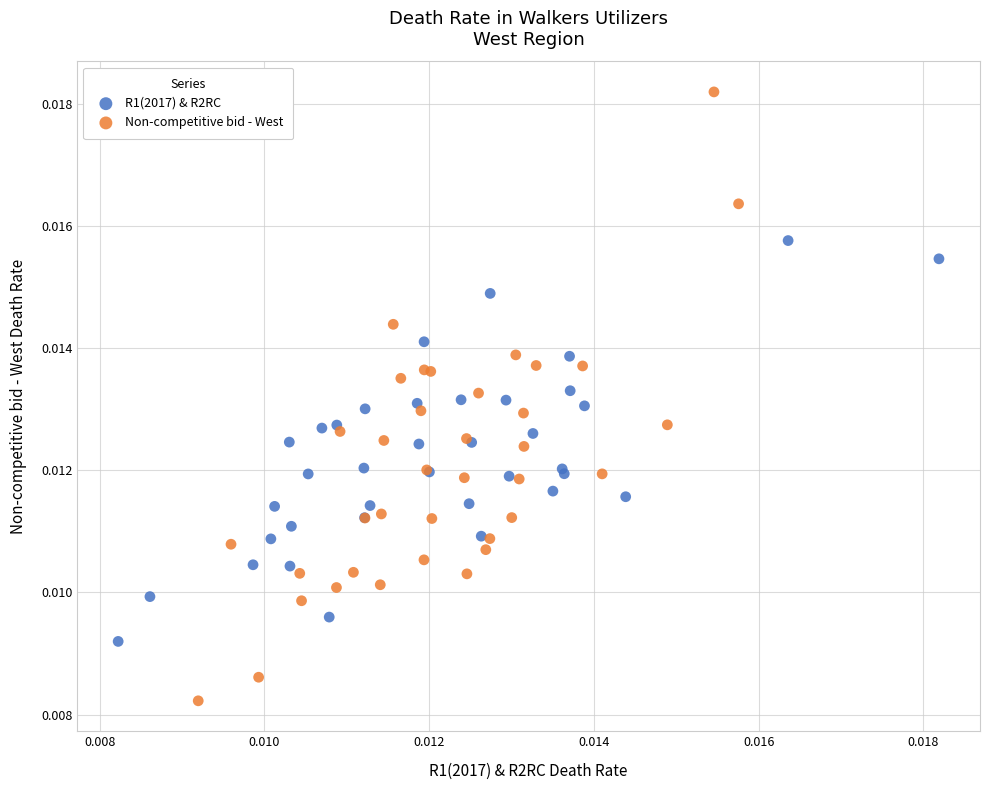

Which series has the largest Y range (max minus min)?

Non-competitive bid - West